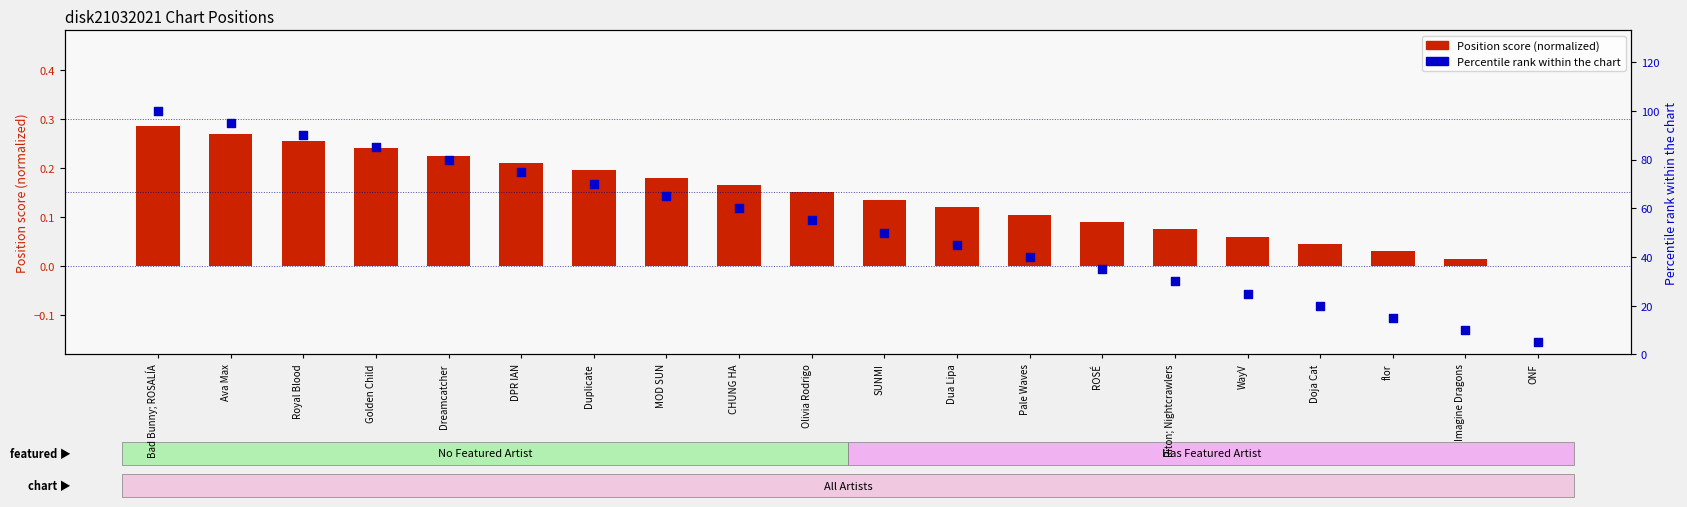

Which series reaches the maximum Y coordinate?

Percentile rank within chart